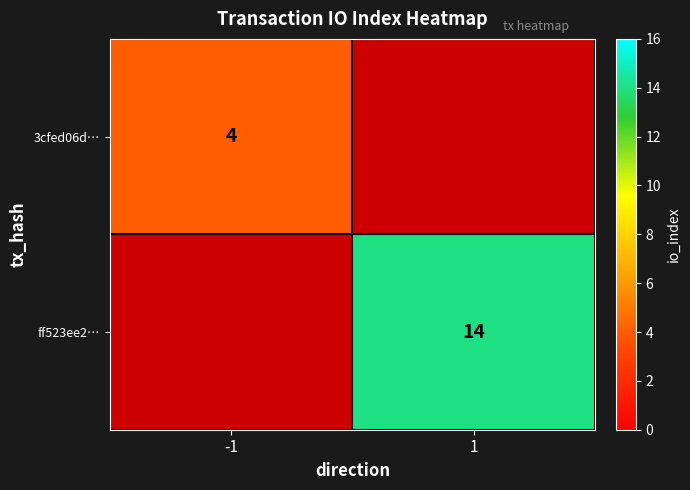

Is the value of 3cfed06d… at -1 greater than the value of ff523ee2… at 1?

No